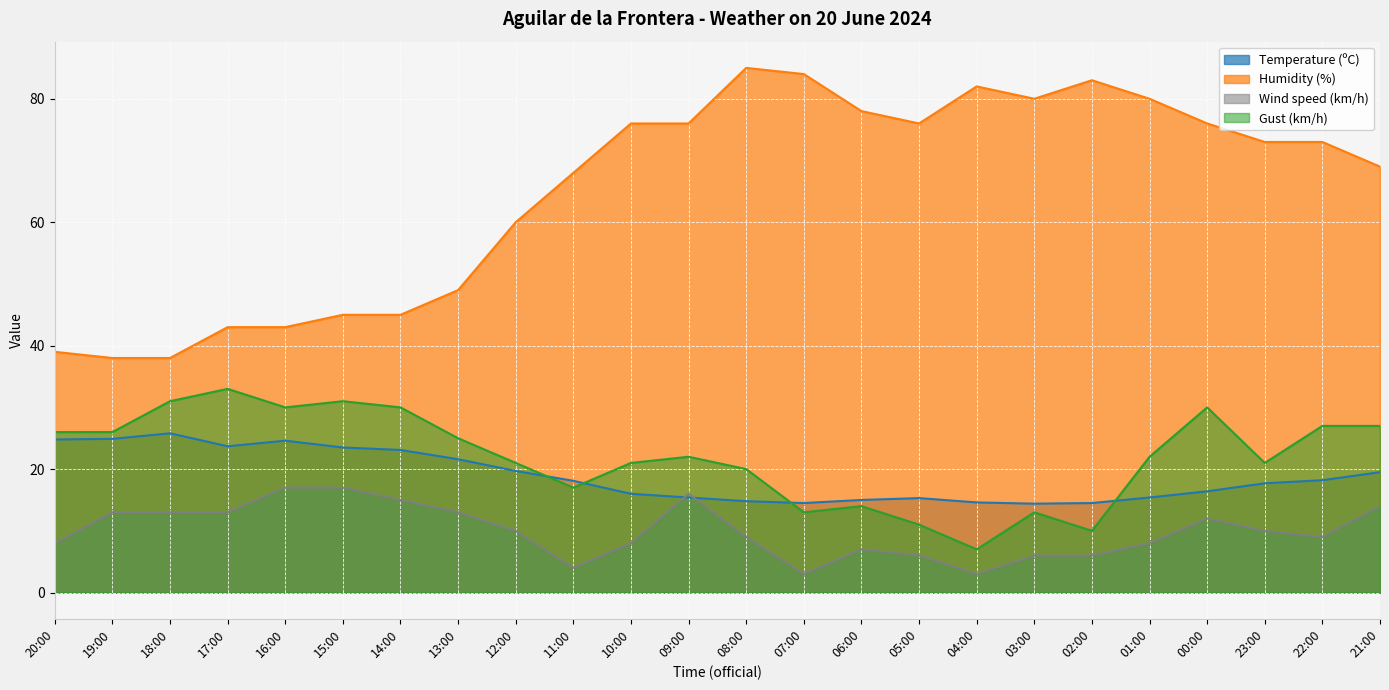

What is the label of the 5th point from the right?

01:00